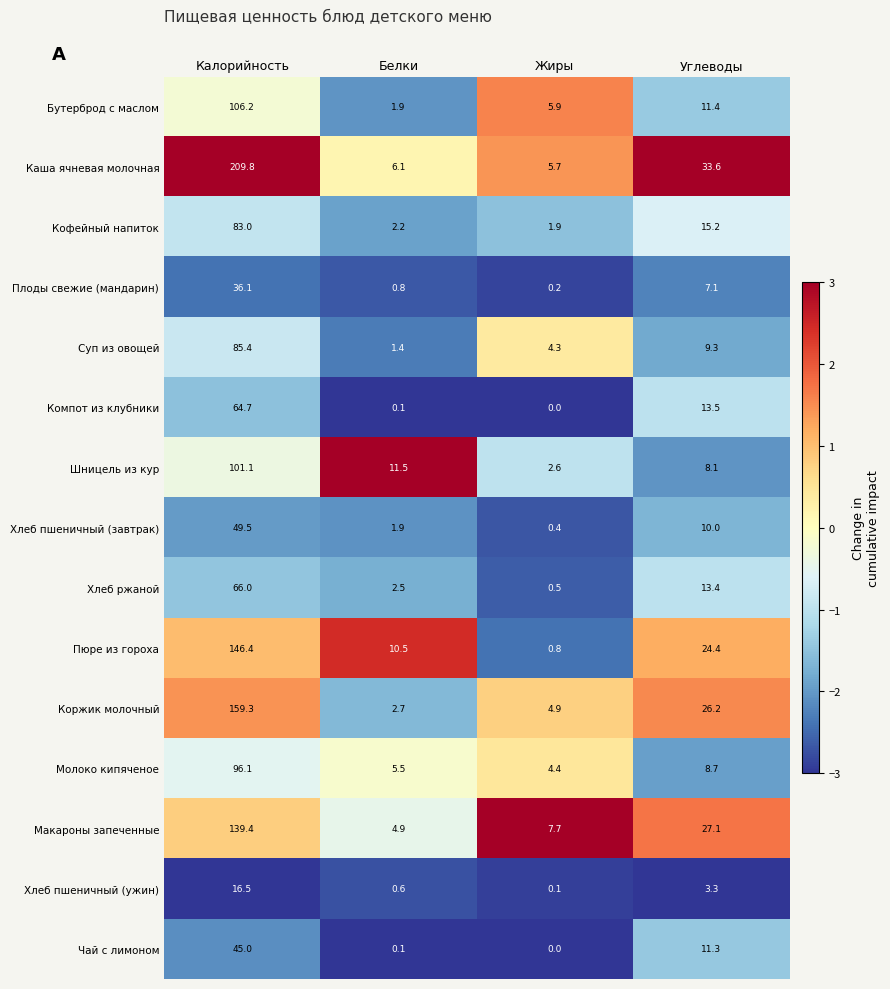

What is the average value of the Каша ячневая молочная series?

63.8